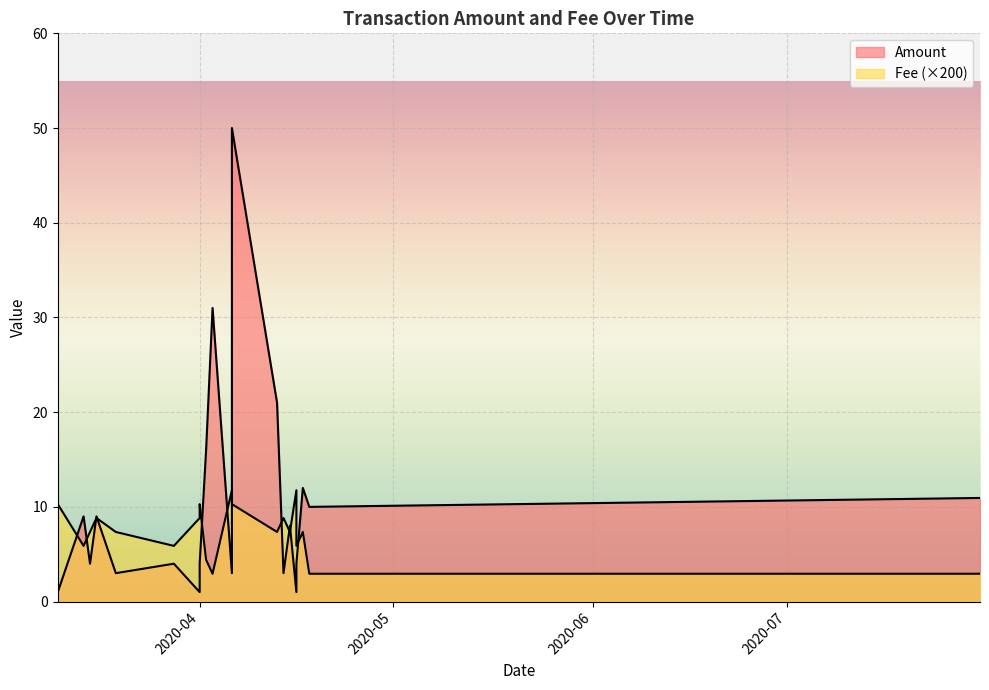

True or false: Fee and Amount intersect in this chart.

False